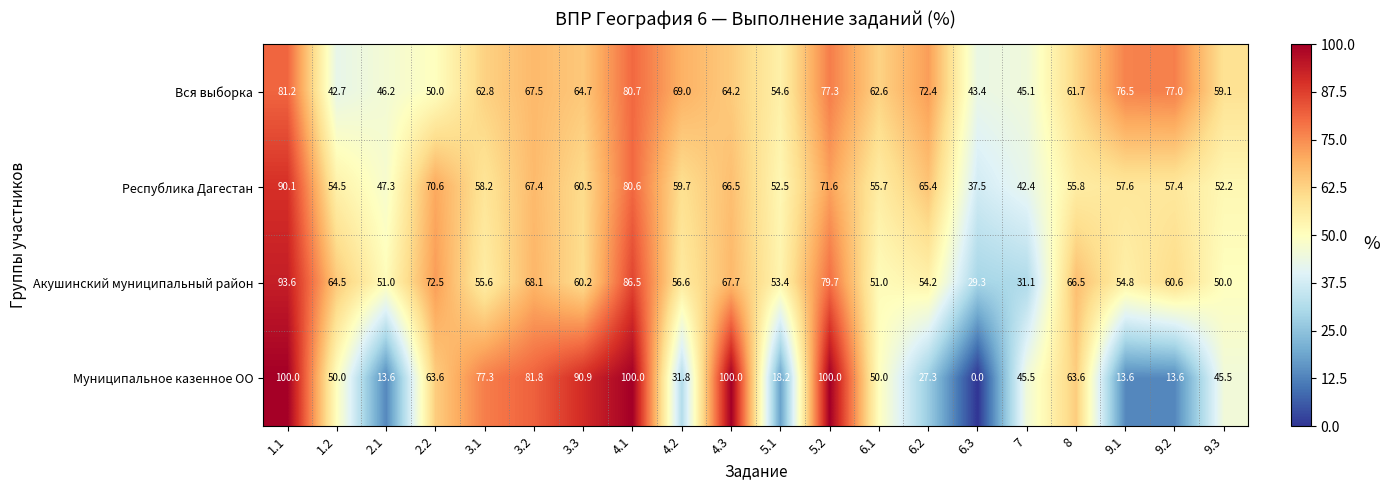

At 1.2, list the series in order from largest to smallest.

Акушинский муниципальный район, Республика Дагестан, Муниципальное казенное ОО, Вся выборка